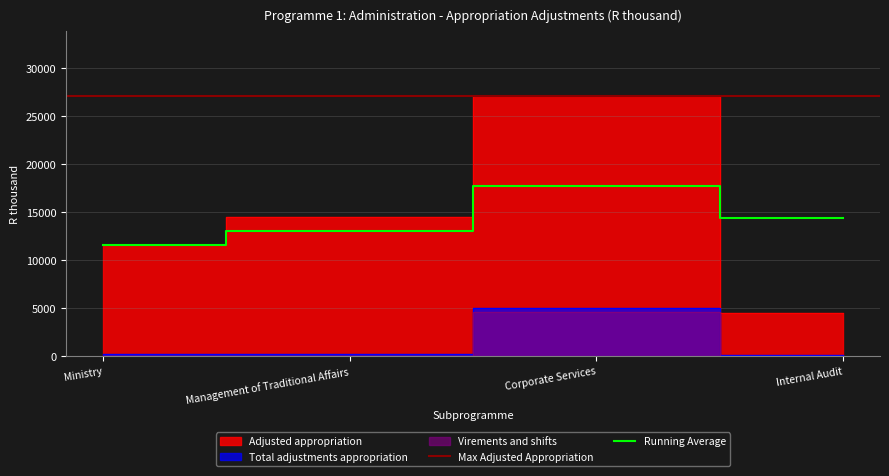

List the labels in order of Running Average value, smallest first.

Ministry, Management of Traditional Affairs, Internal Audit, Corporate Services